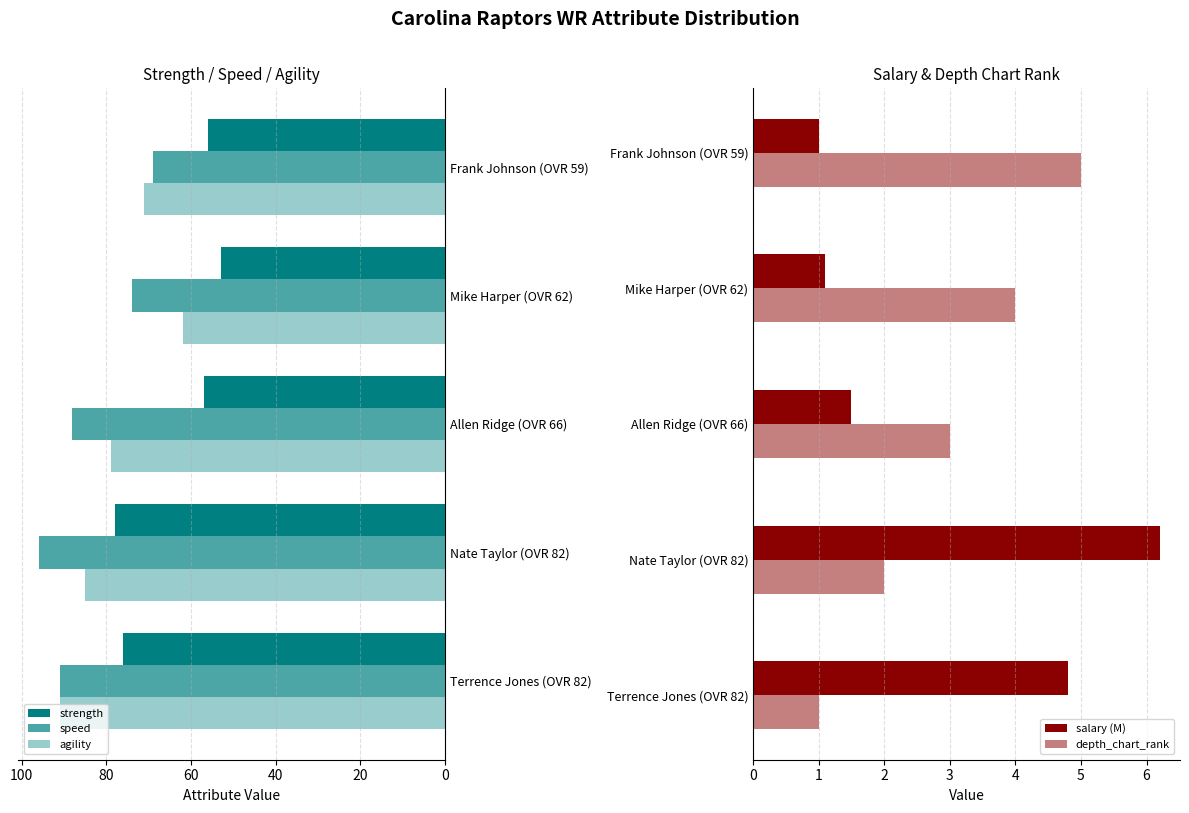

Is the value of depth_chart_rank at Terrence Jones (OVR 82) greater than the value of agility at Terrence Jones (OVR 82)?

No